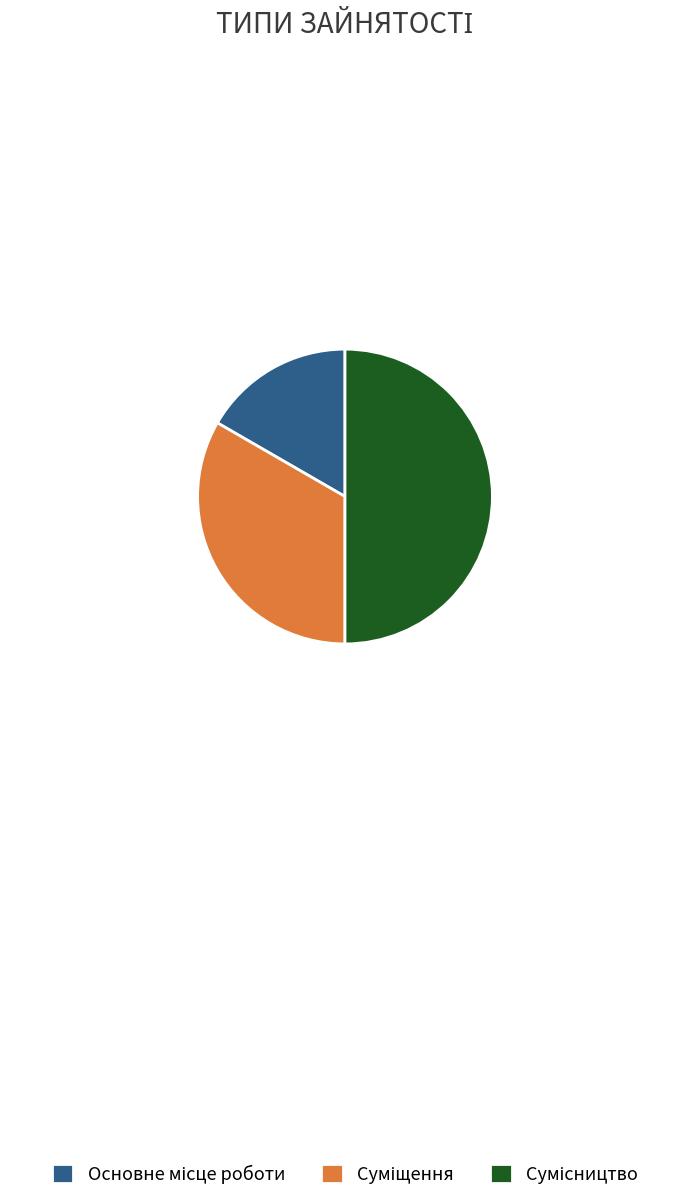

Is it true that Суміщення is 33% of the pie?

True